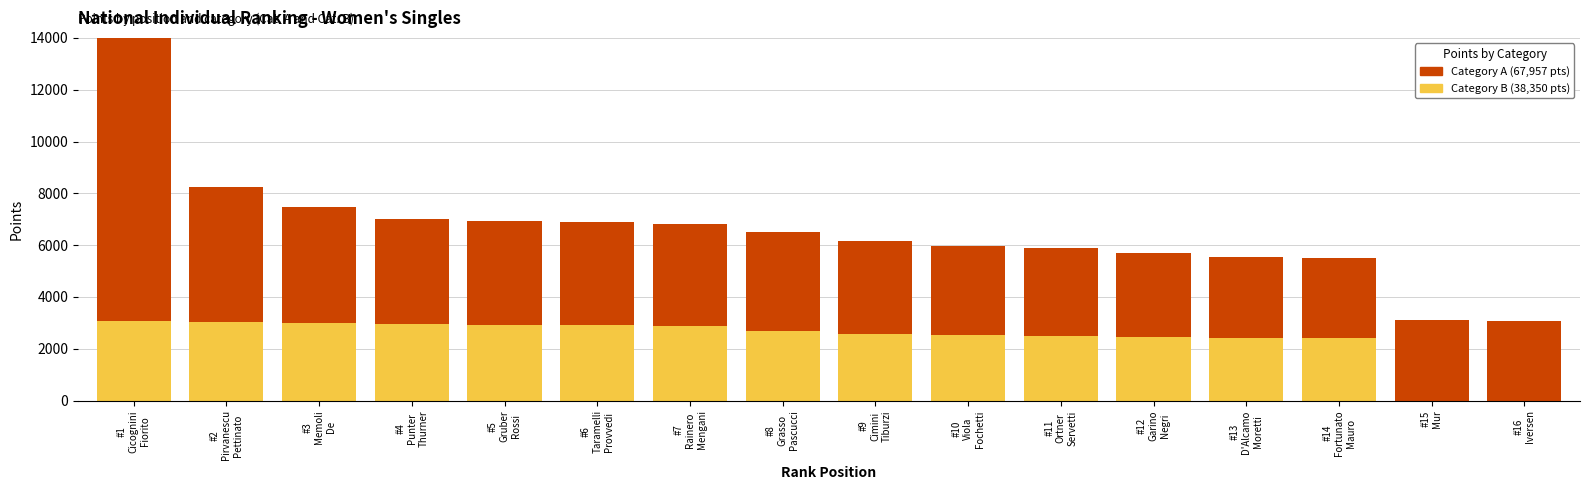

How many bars are there in total?

32